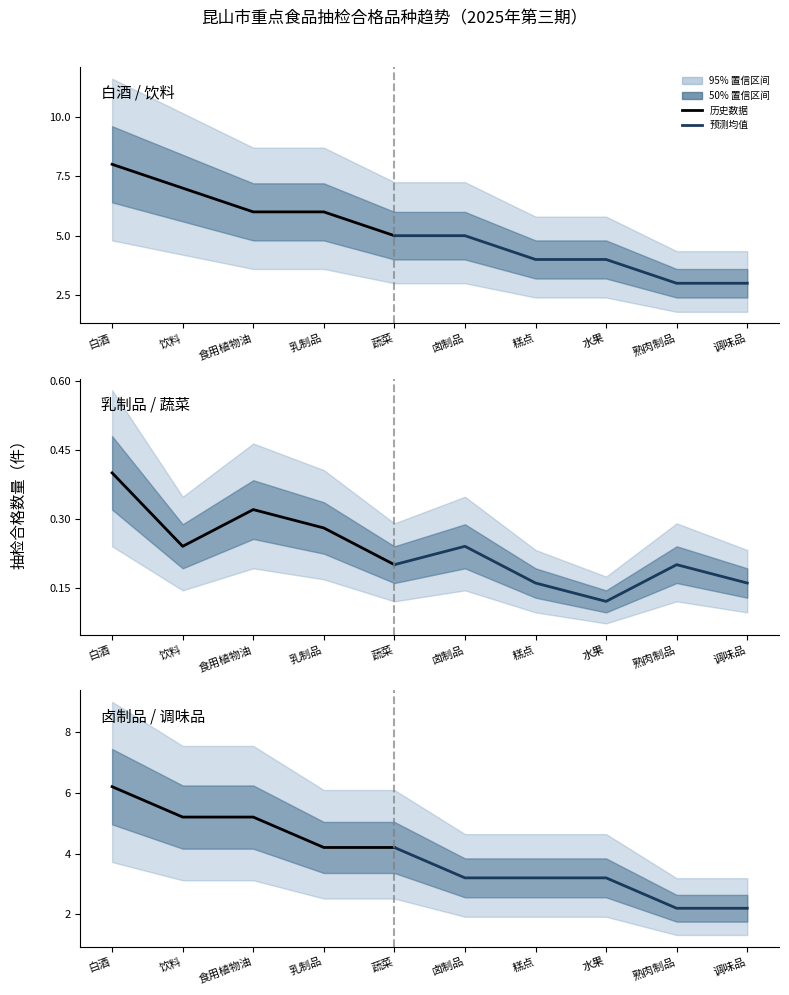

True or false: 卤制品 has more than 2 interior local peaks.

False